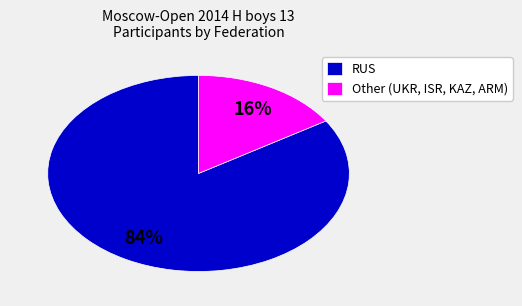

Is it true that Other (UKR, ISR, KAZ, ARM) is 6% of the pie?

False